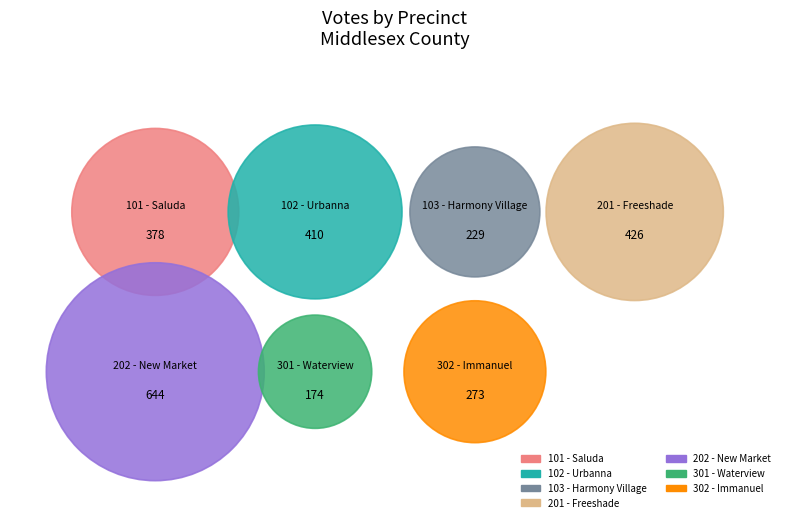

Does any single category account for the majority?

No